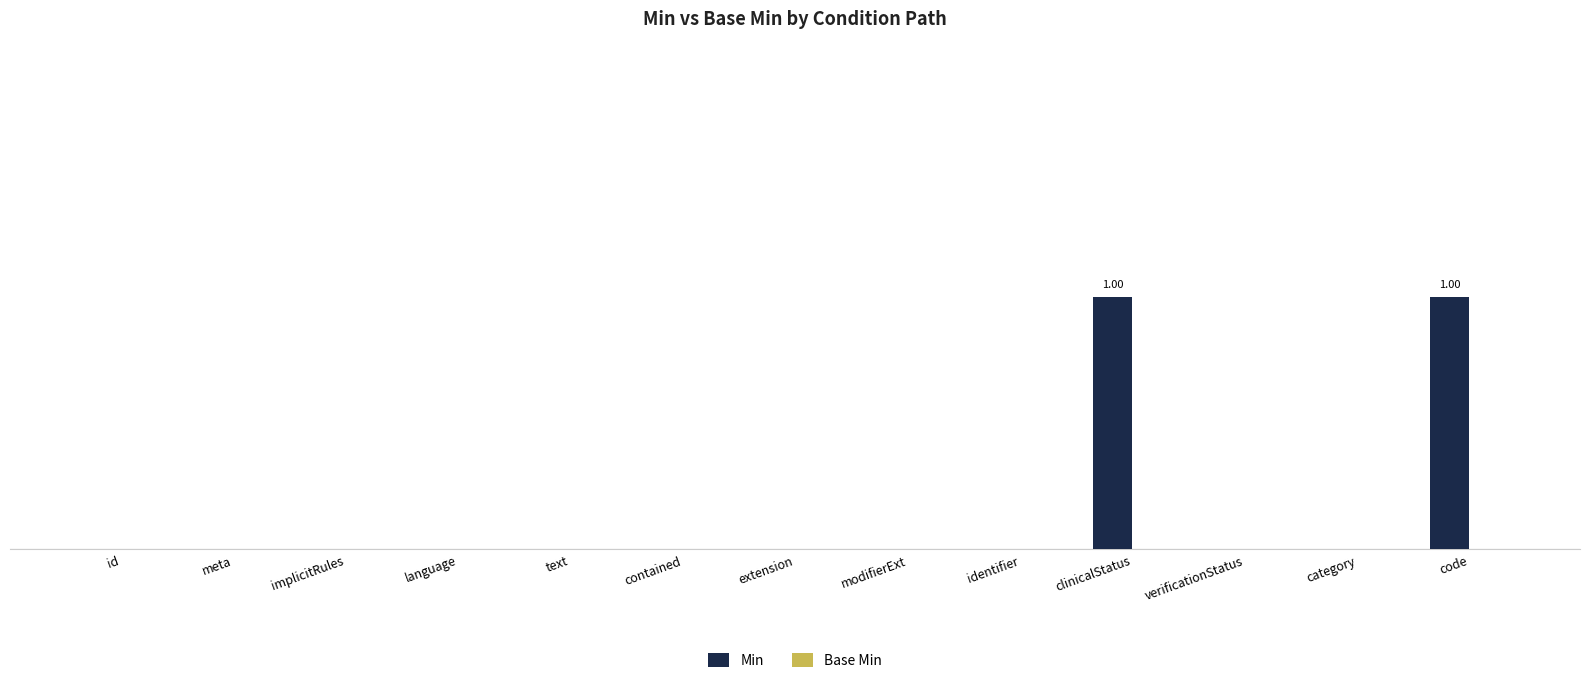

Reading left to right, what are all the values shown in this chart?

Min: id=0	meta=0	implicitRules=0	language=0	text=0	contained=0	extension=0	modifierExt=0	identifier=0	clinicalStatus=1	verificationStatus=0	category=0	code=1
Base Min: id=0	meta=0	implicitRules=0	language=0	text=0	contained=0	extension=0	modifierExt=0	identifier=0	clinicalStatus=0	verificationStatus=0	category=0	code=0